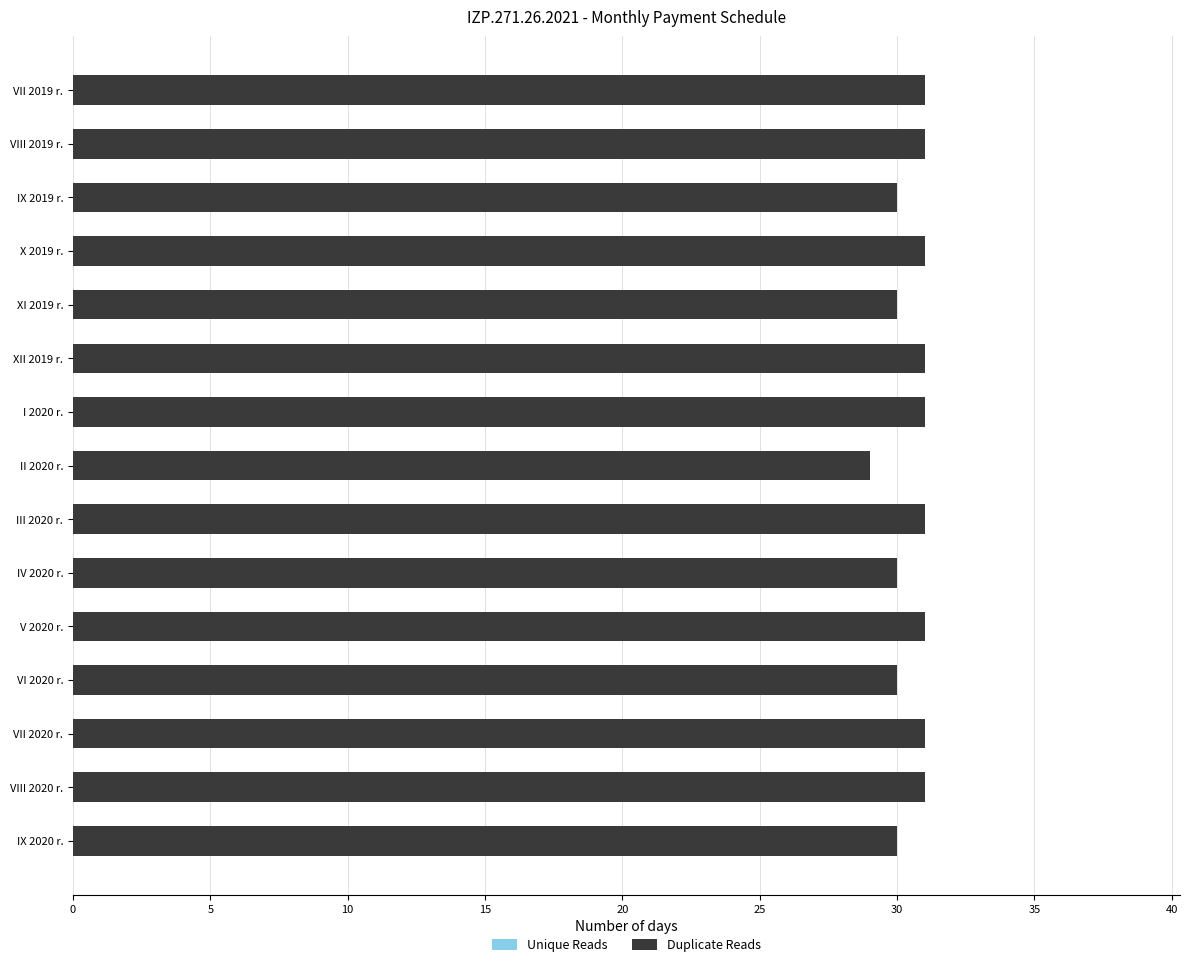

What is the label of the 12th bar from the top?

VI 2020 r.